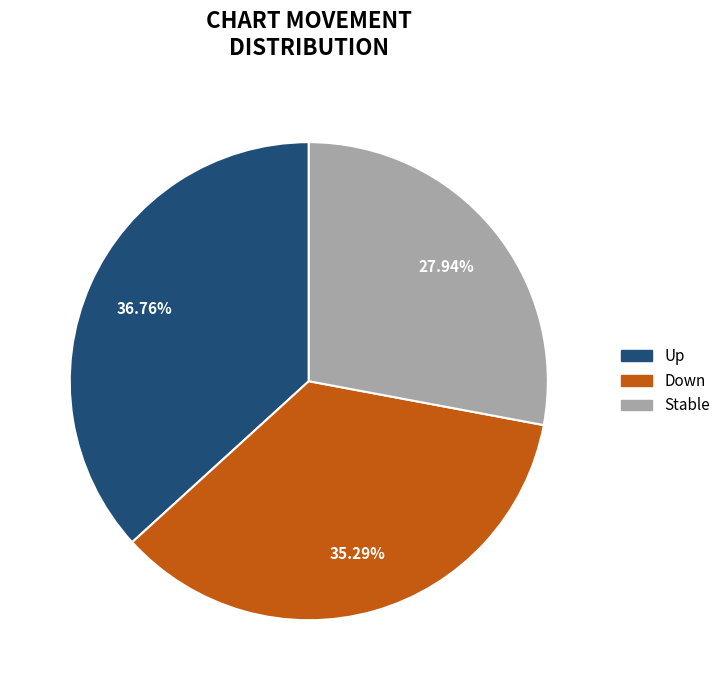

What is the smallest slice in the pie chart?

Stable